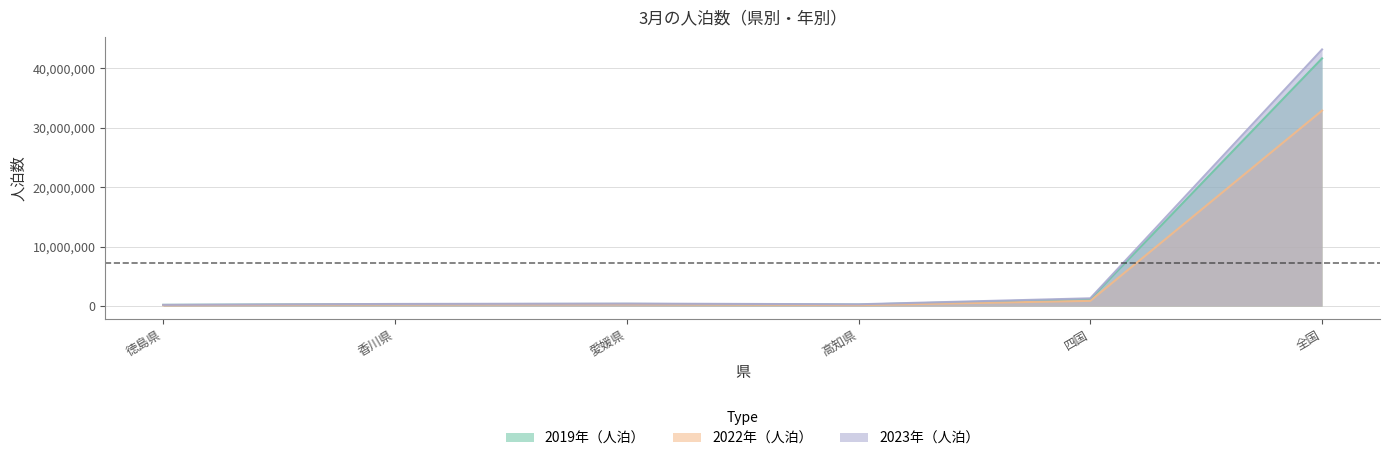

Does the chart have visible grid lines?

Yes